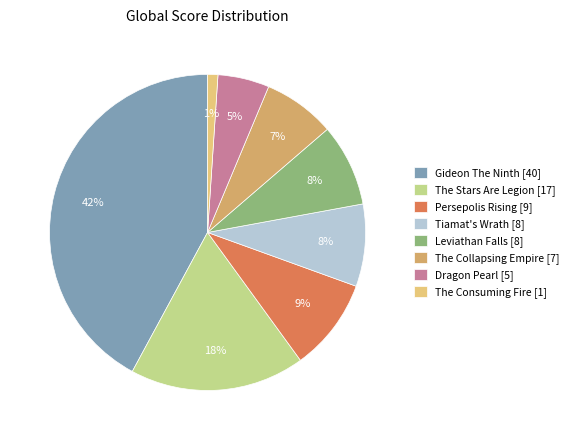

Count the number of slices in the pie.

8